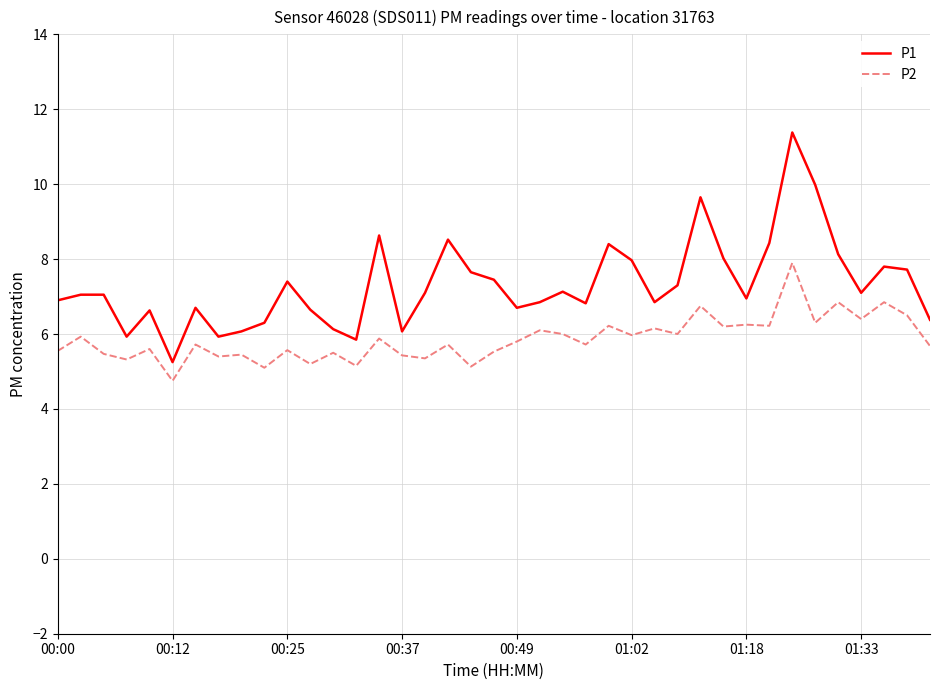

In P2, how many points are higher than both neighbors (excluding endpoints)?

16